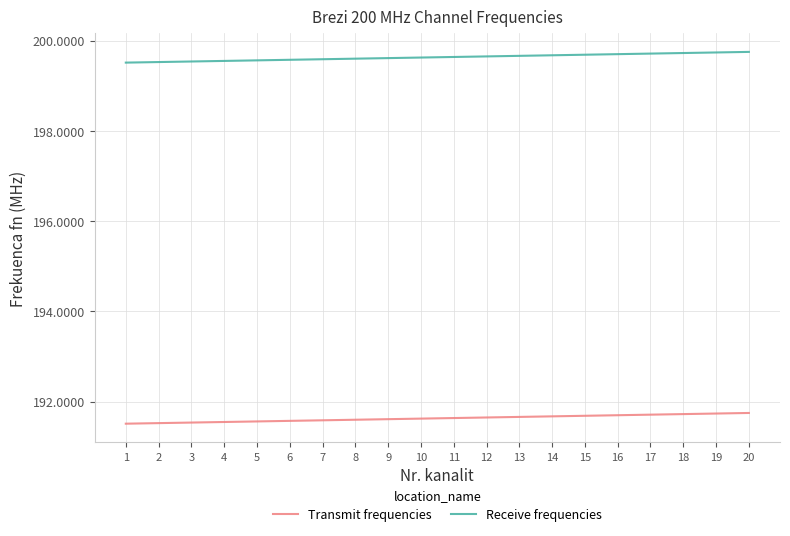

True or false: Transmit frequencies and Receive frequencies cross at least once.

False